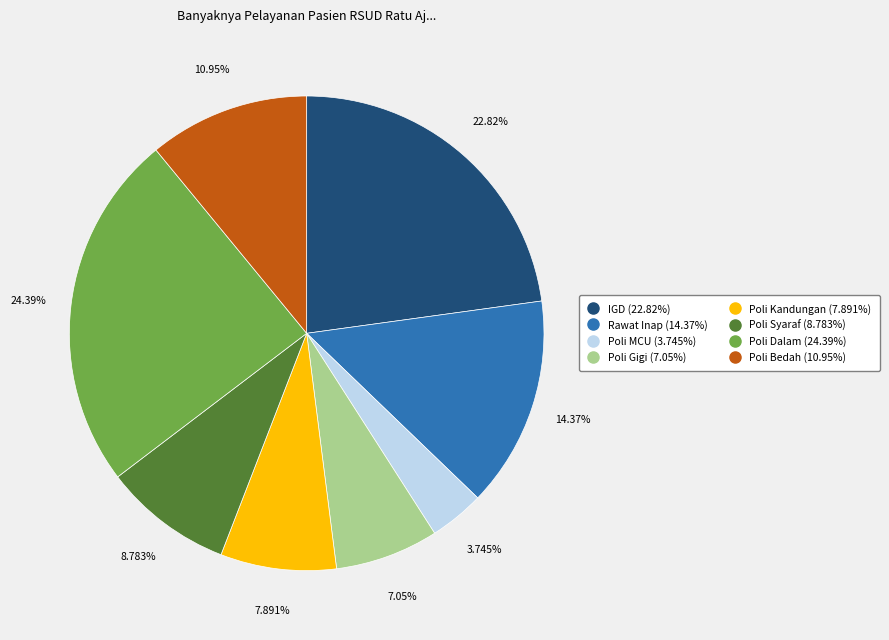

To the nearest percent, what is the average slice percentage?

12%